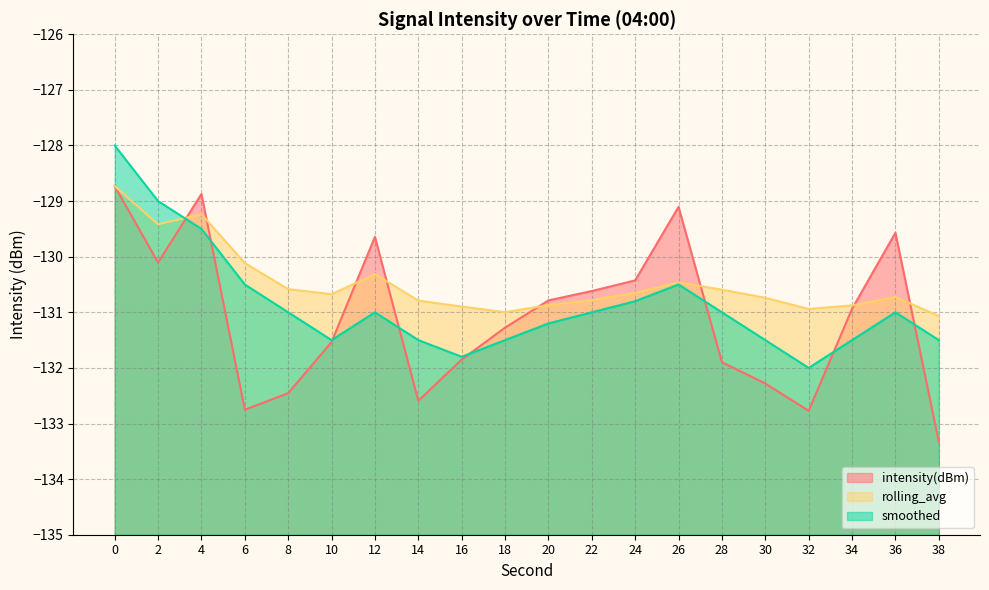

Rank the categories by smoothed value from highest to lowest.

0, 2, 4, 6, 26, 24, 8, 12, 22, 28, 36, 20, 10, 14, 18, 30, 34, 38, 16, 32